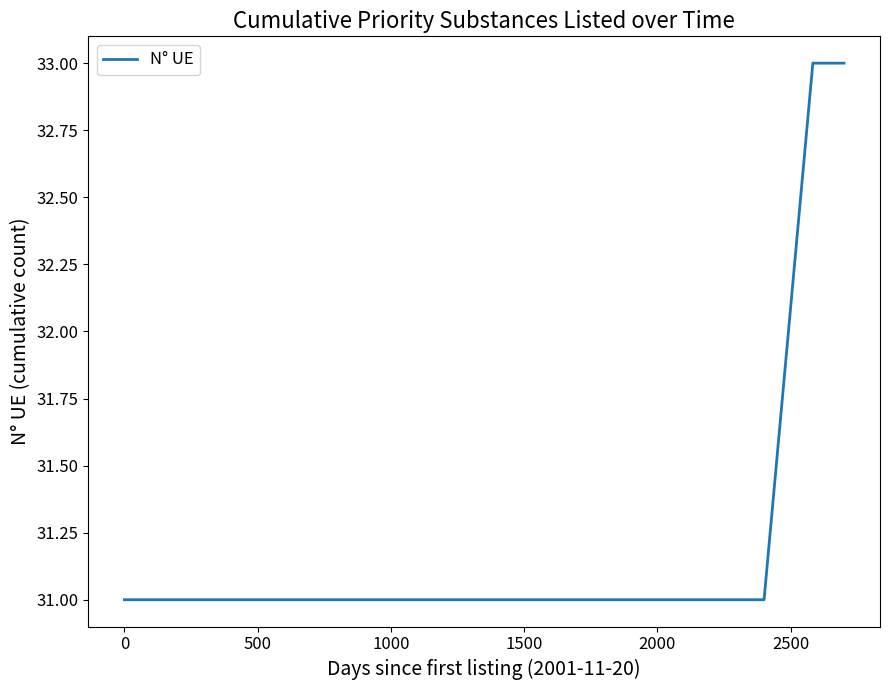

What is the greatest value displayed?

33